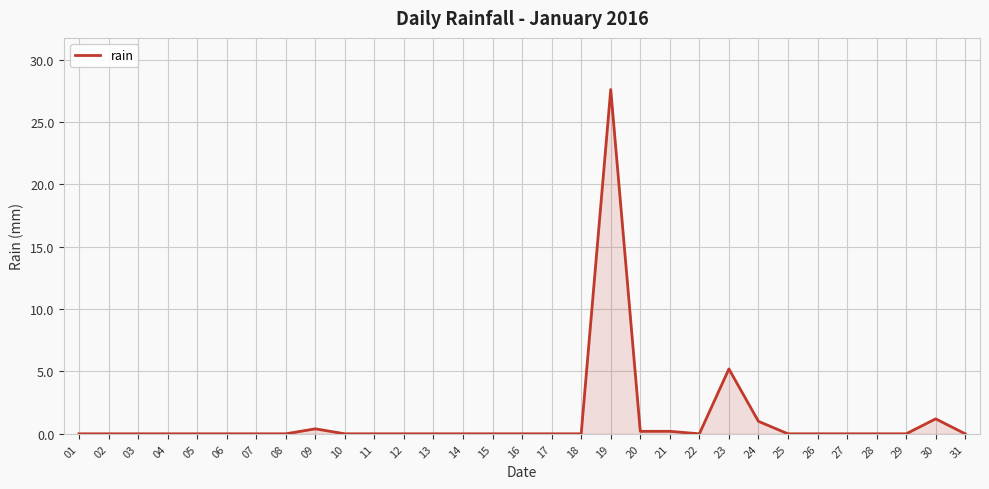

At which label is the value closest to 13?

23